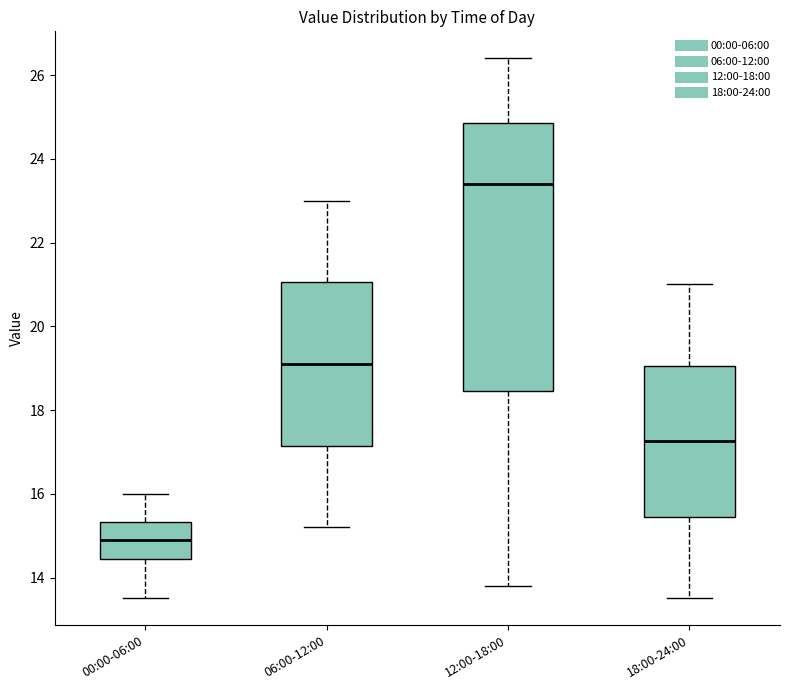

Which box is the tallest, from its lower edge to its upper edge?

12:00-18:00